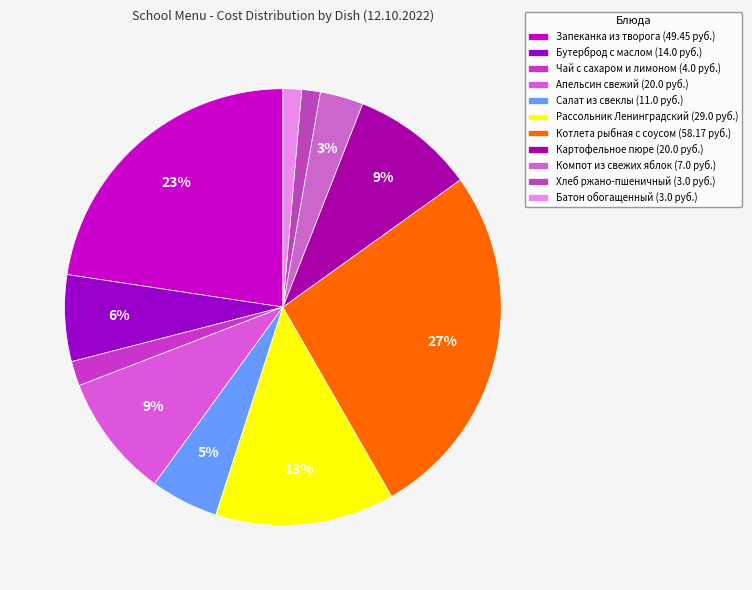

To the nearest percent, what percentage of the pie is Батон обогащенный?

1%